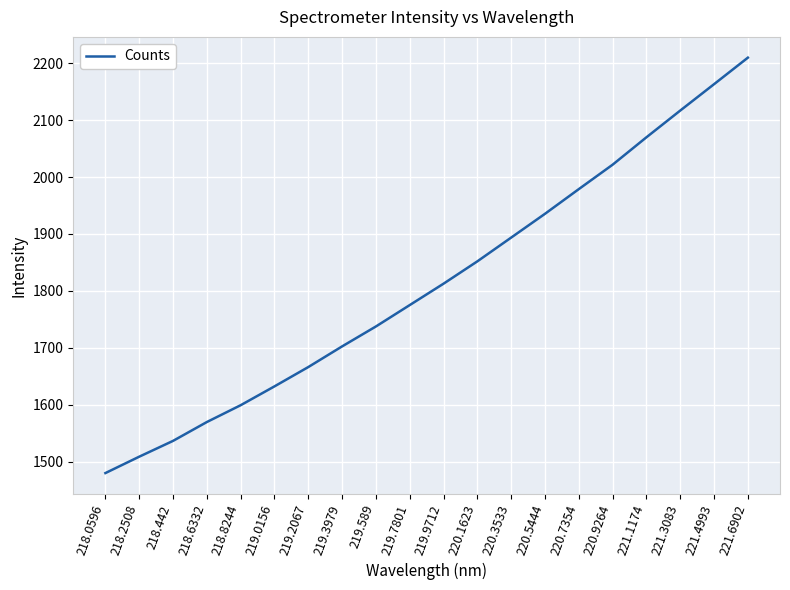

Reading left to right, transcribe all the data shown in this chart.

1479.7	1508.5	1536.3	1569.4	1599.0	1632.1	1666.0	1702.4	1737.4	1775.0	1812.6	1851.9	1893.6	1935.4	1978.8	2021.8	2069.9	2116.9	2163.3	2209.9